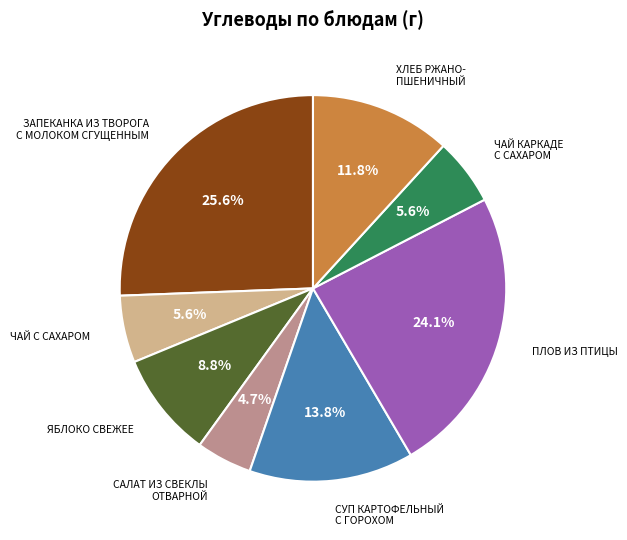

Does any single category account for the majority?

No